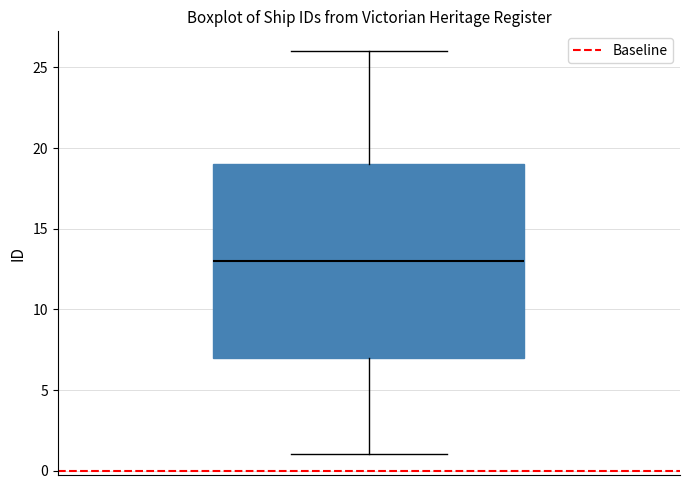

Transcribe this box plot: give where the median line is, the range the box spans, and where the two whiskers end, as read against the y-axis. The values are not printed on the chart, so give them approximately, as read against the axis.

median 13, box 7 to 19, whiskers 1 to 26